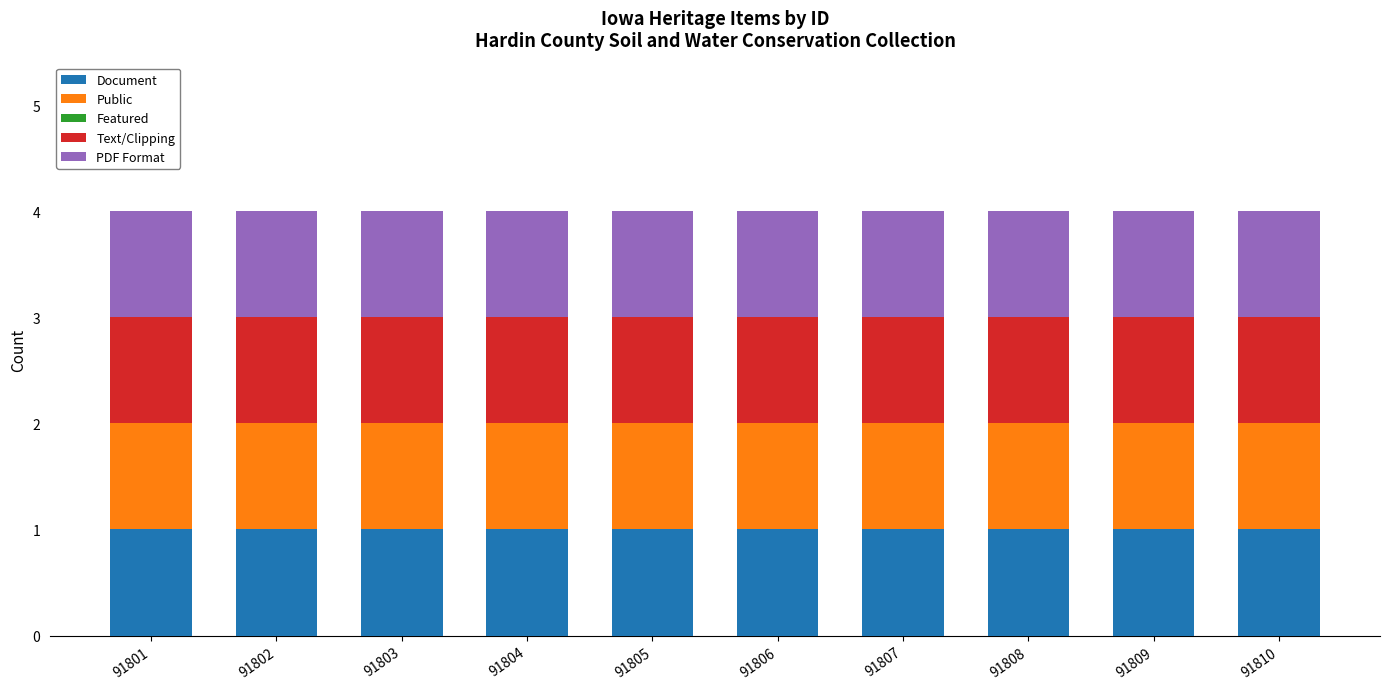

At how many categories does at least one series exceed 0?

10